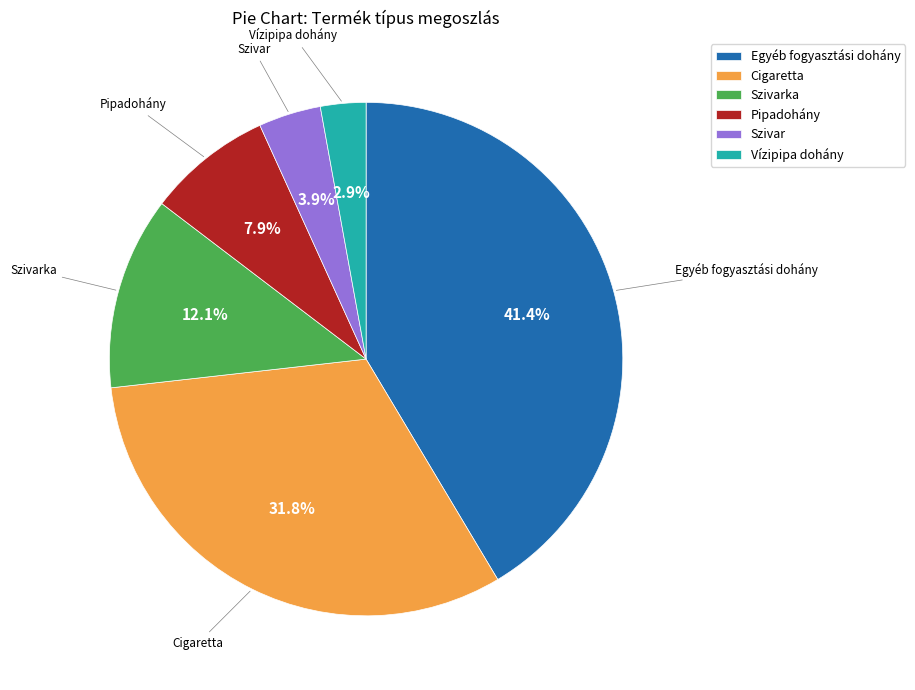

Which slice is the smallest?

Vízipipa dohány